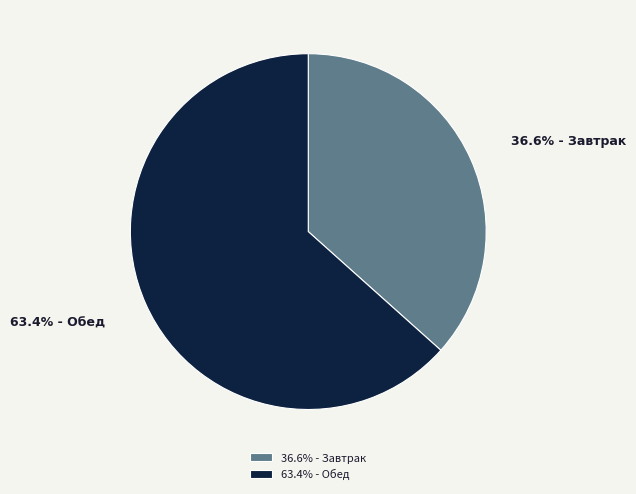

Which slice is the smallest?

36.6% - Завтрак